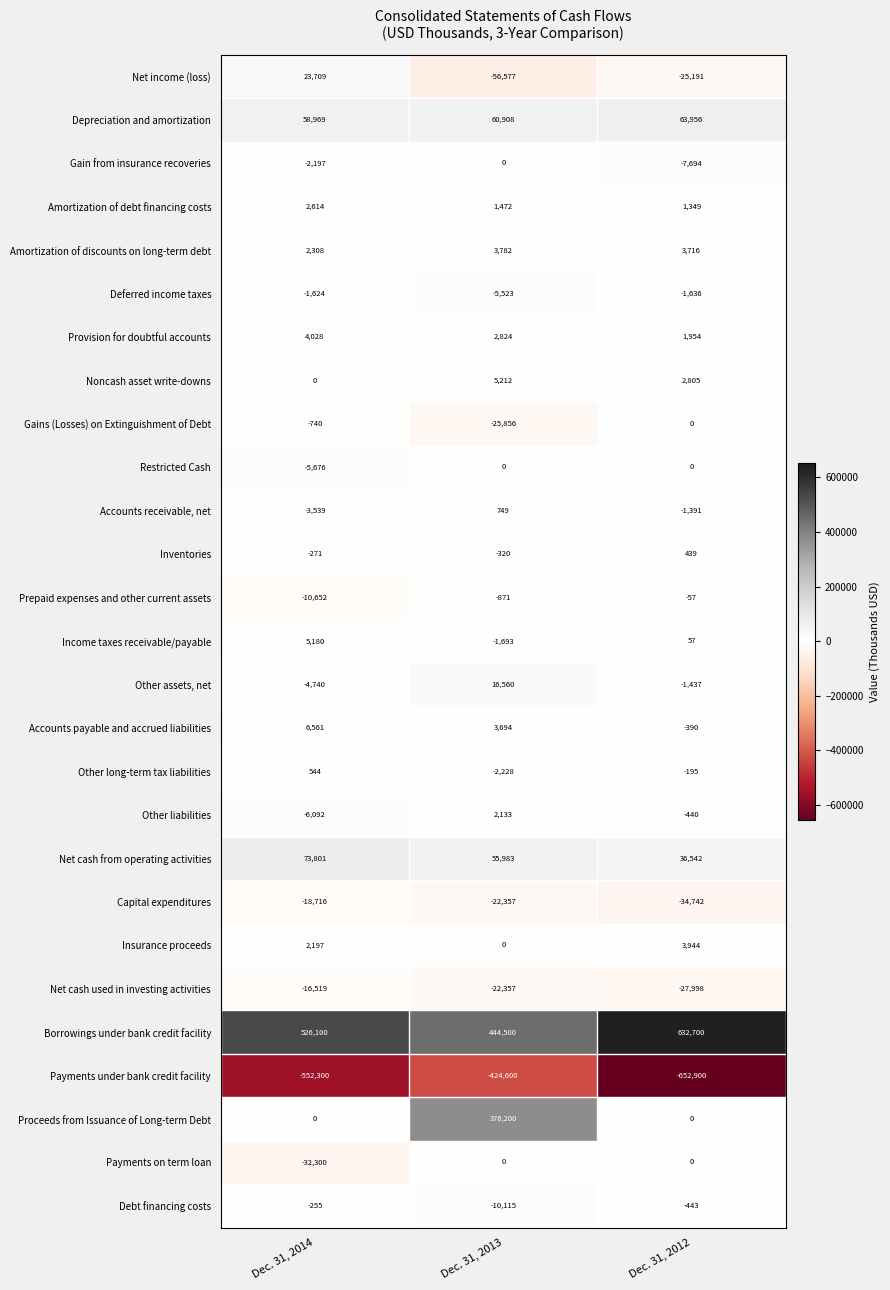

True or false: Gains (Losses) on Extinguishment of Debt has a value of -740 at Dec. 31, 2014.

True